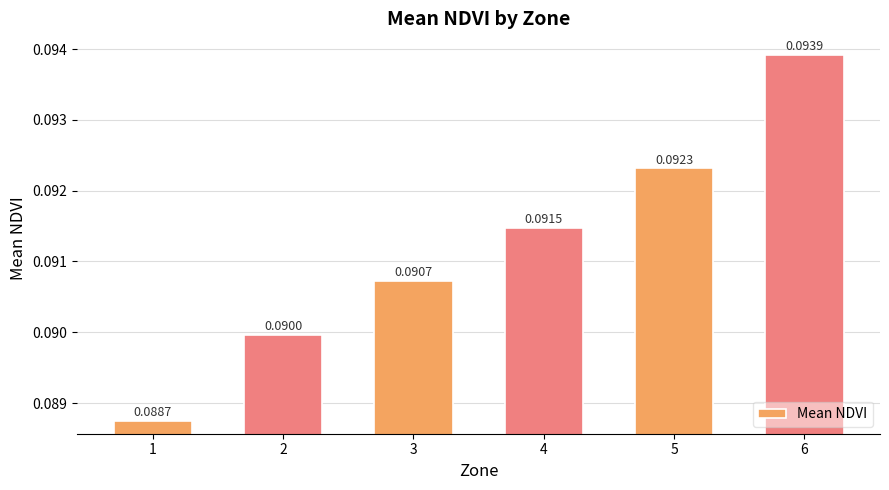

Are the bars horizontal?

No